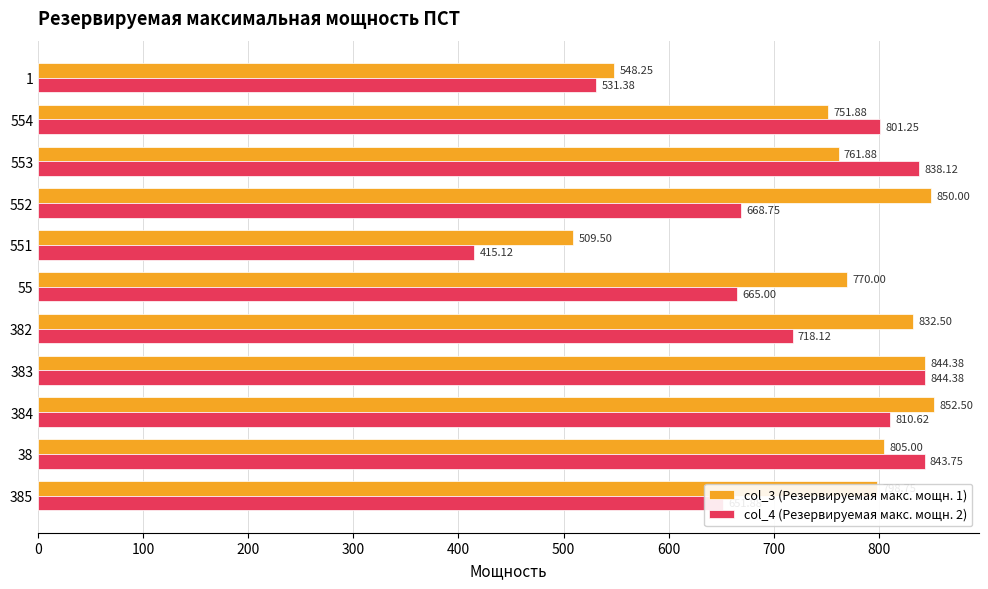

What is the minimum value shown in the chart?

415.1